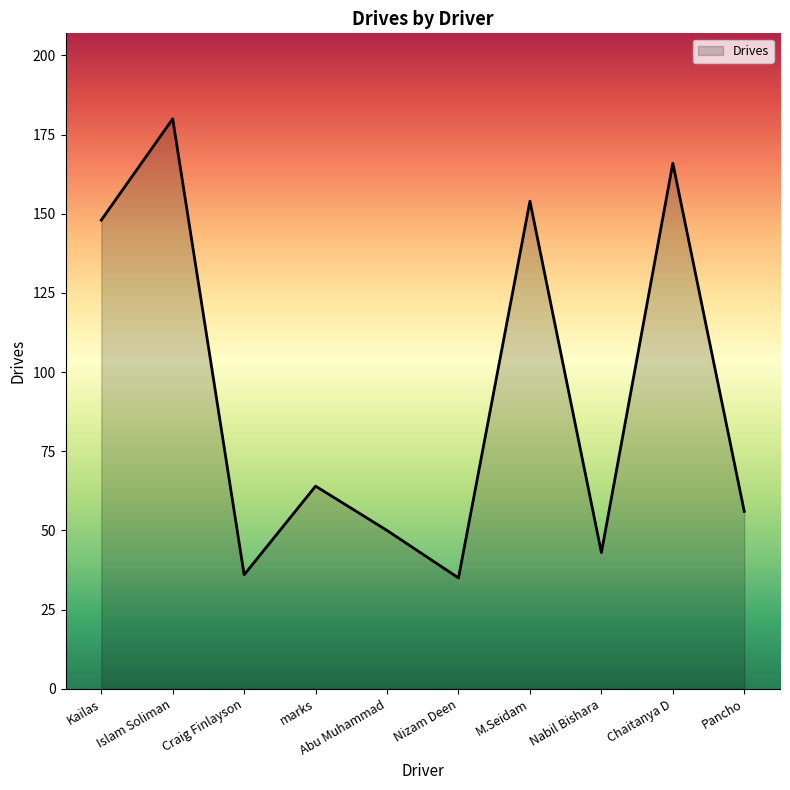

What is the sum of all values?

932